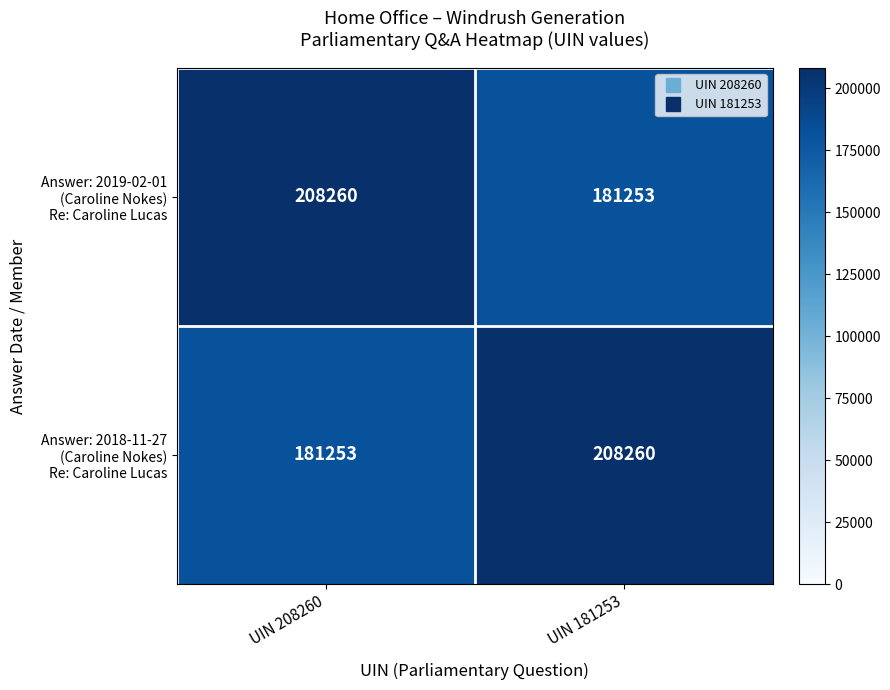

What is the total value across all series at UIN 208260?

389513